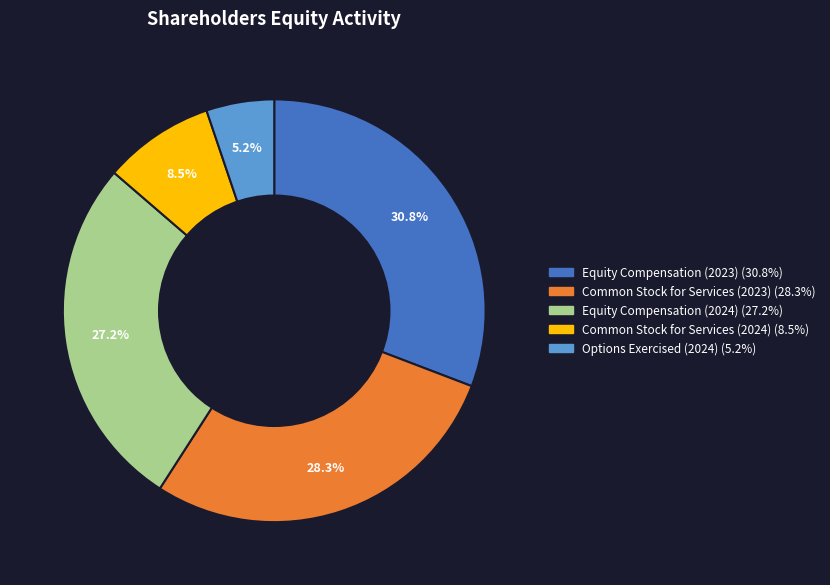

True or false: Common Stock for Services (2023) accounts for 14% of the total.

False